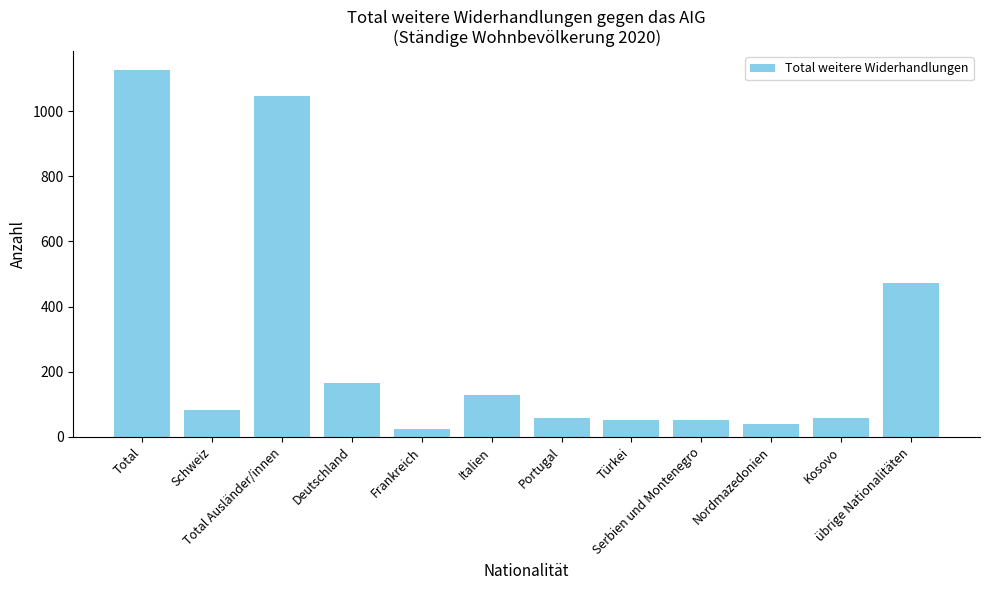

What is the difference between the values at Italien and Frankreich?

105